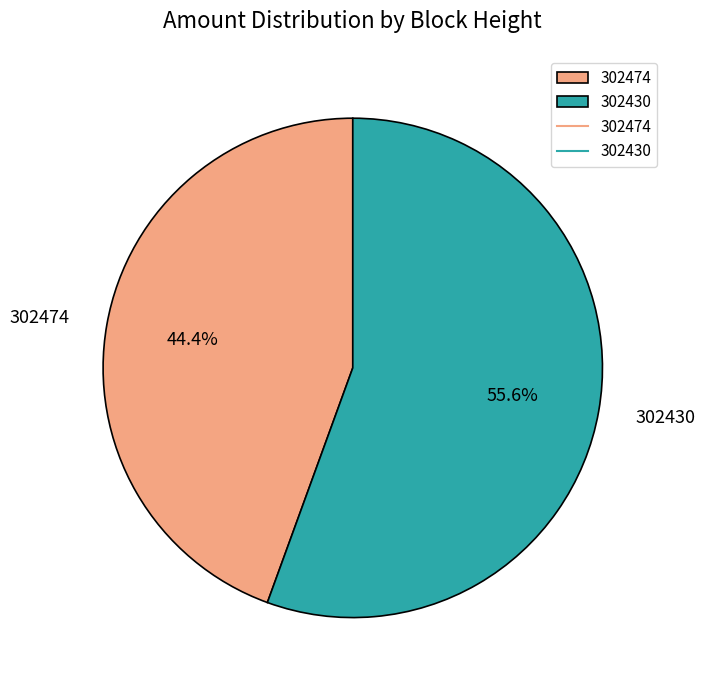

What percentage do 302430 and 302474 together represent?

100.0%